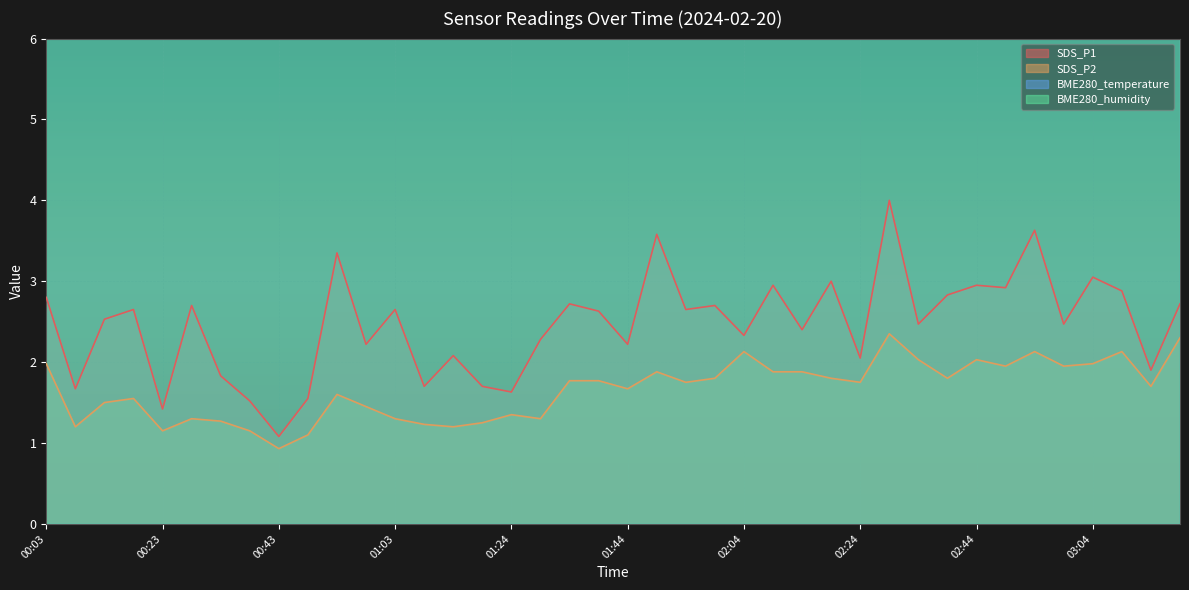

What is the lowest value of the BME280_temperature series?

7.8